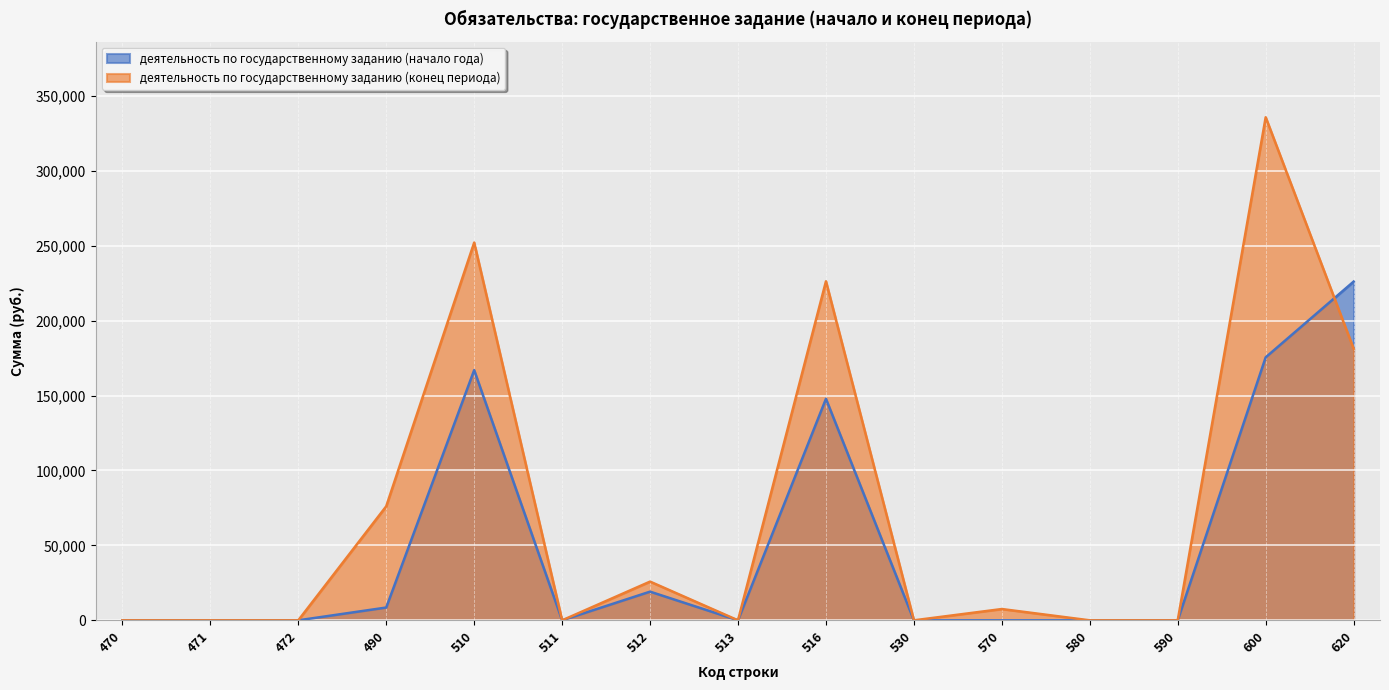

What is the sum of the деятельность по государственному заданию (начало года) values at 590 and 570?

14.0